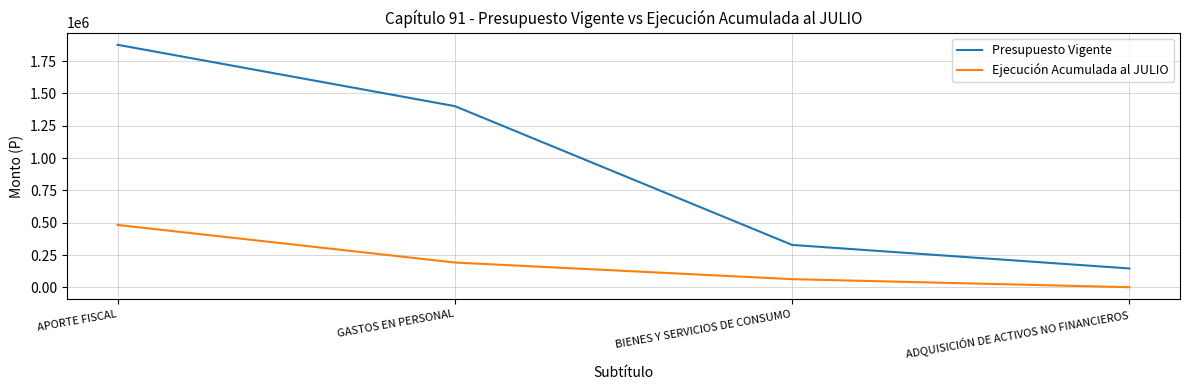

What is the sum of all Presupuesto Vigente values?

3752728